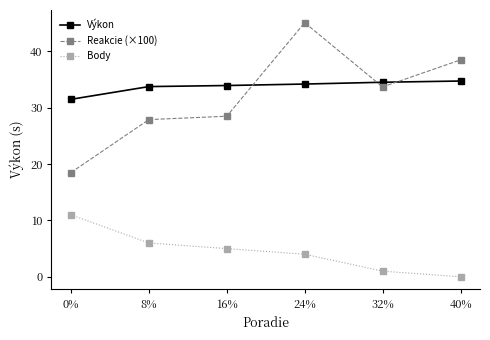

Count the number of categories in the chart.

6